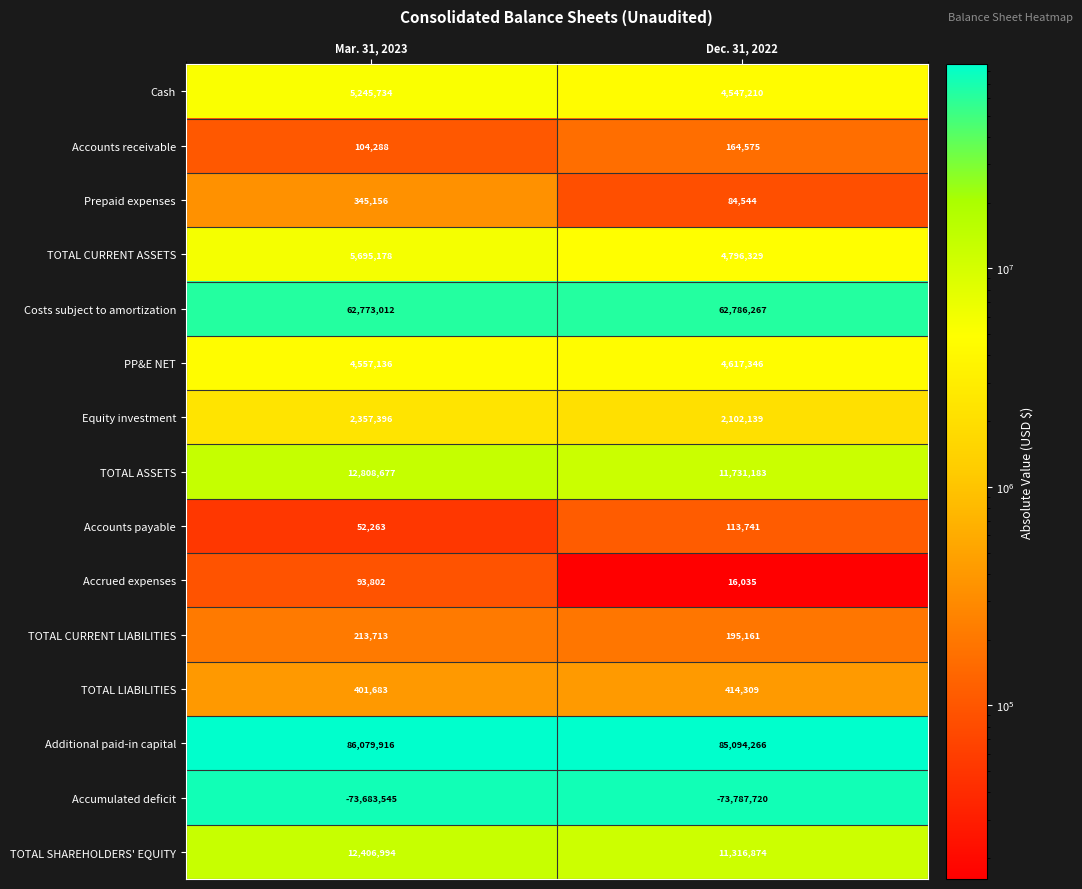

What is the minimum value shown in the chart?

-73787720